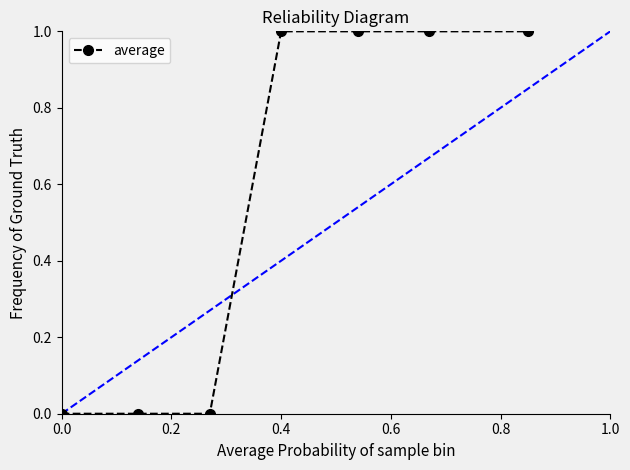

How many lines are shown in the chart?

1